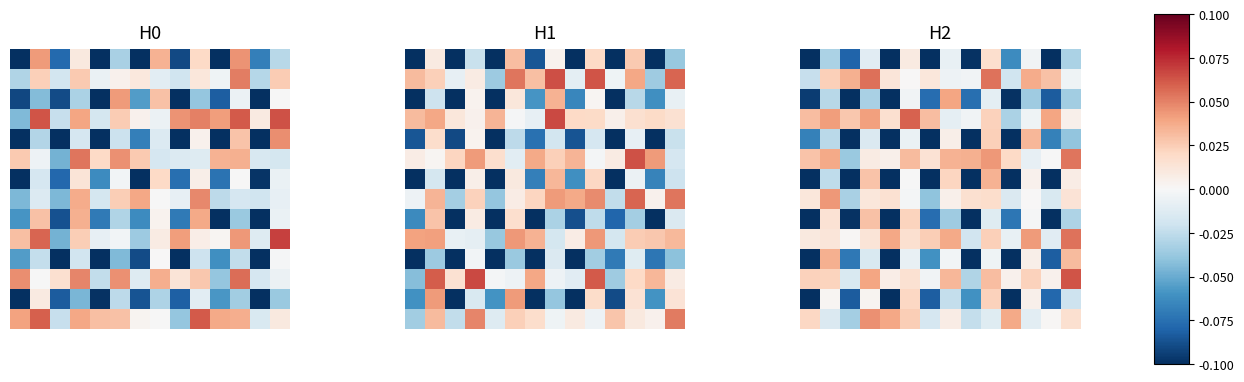

At which category does the chart reach its peak across all series?

13